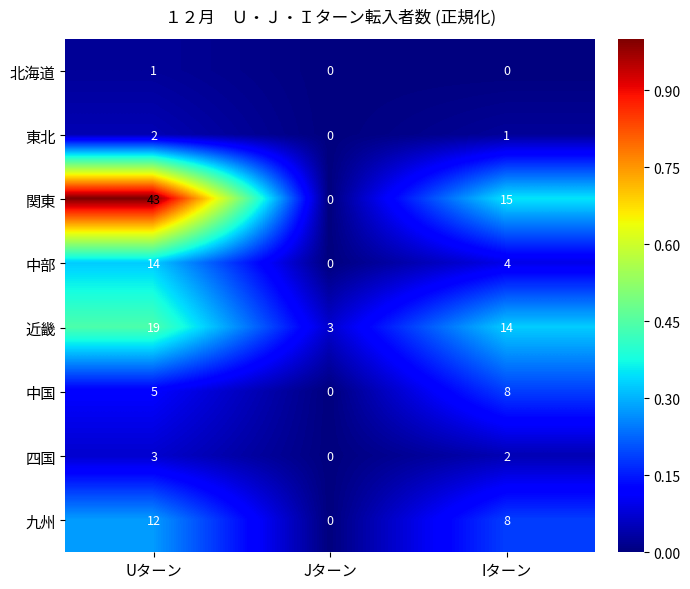

How many categories are shown in the chart?

3